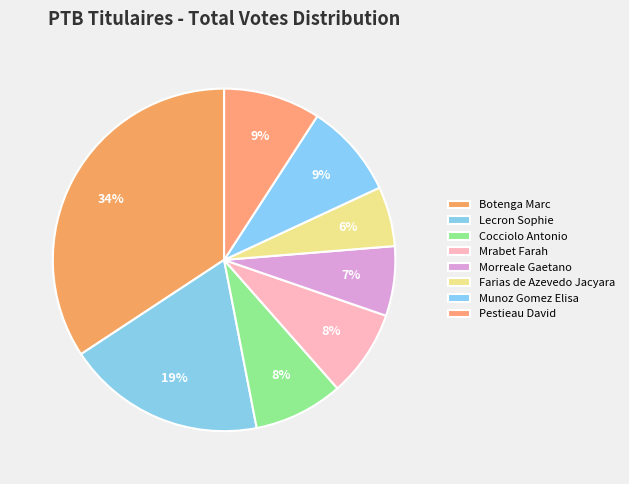

Count the number of slices in the pie.

8